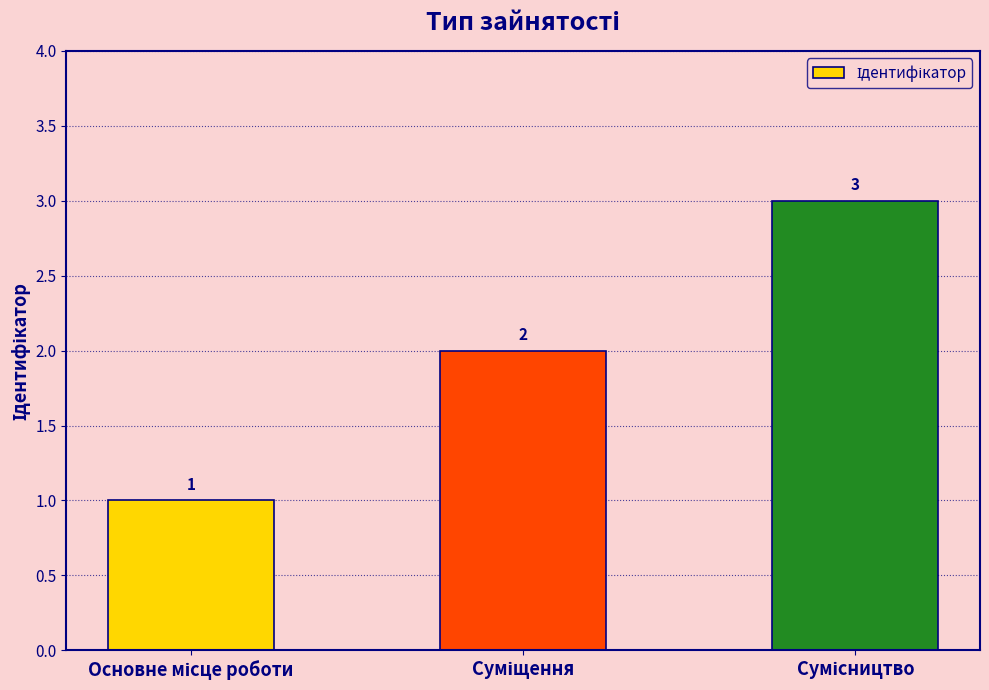

How many values are between 1 and 3?

3